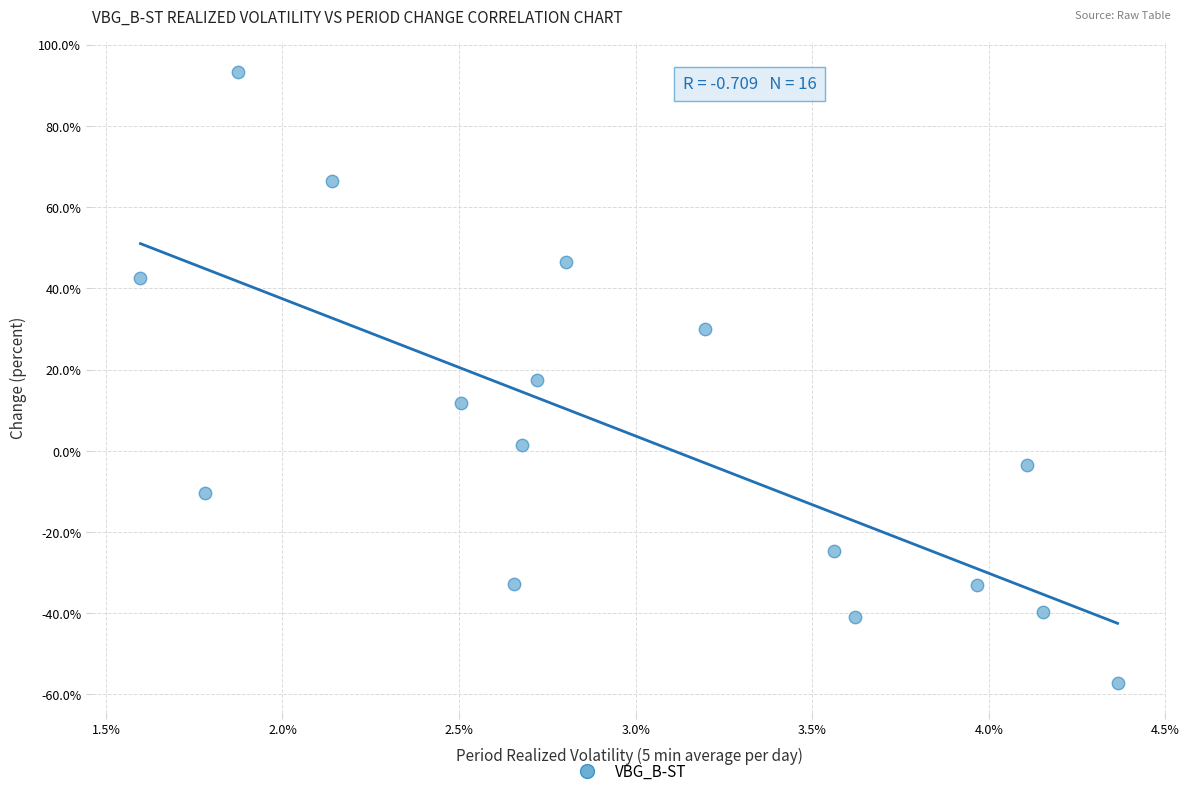

What is the range of Y values (max minus min)?

150.3